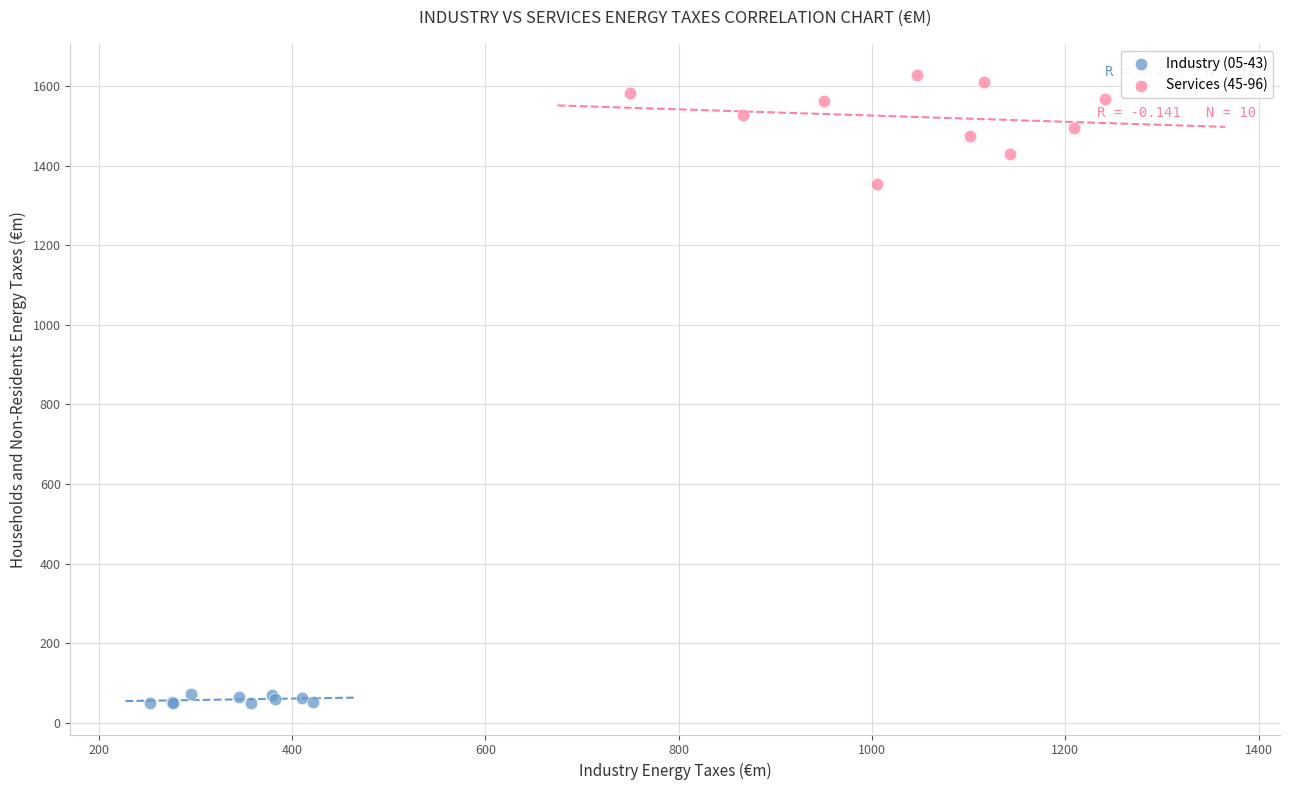

Which series contains the highest Y value?

Services (45-96)